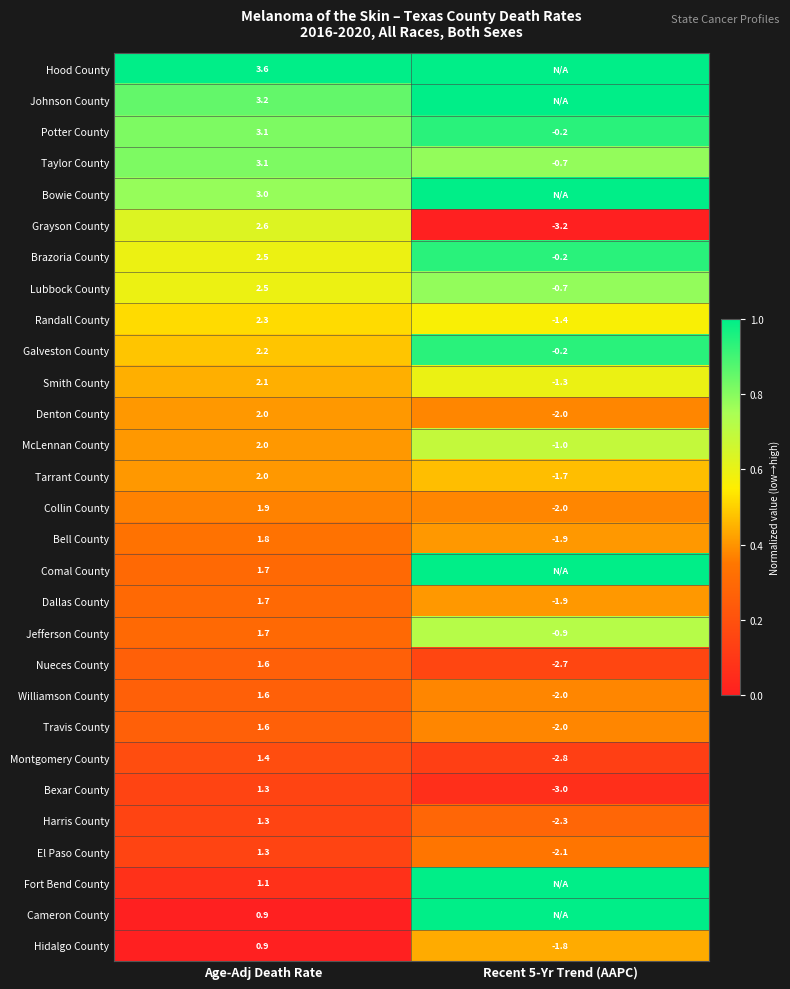

At which label does Jefferson County reach its peak?

Age-Adj Death Rate